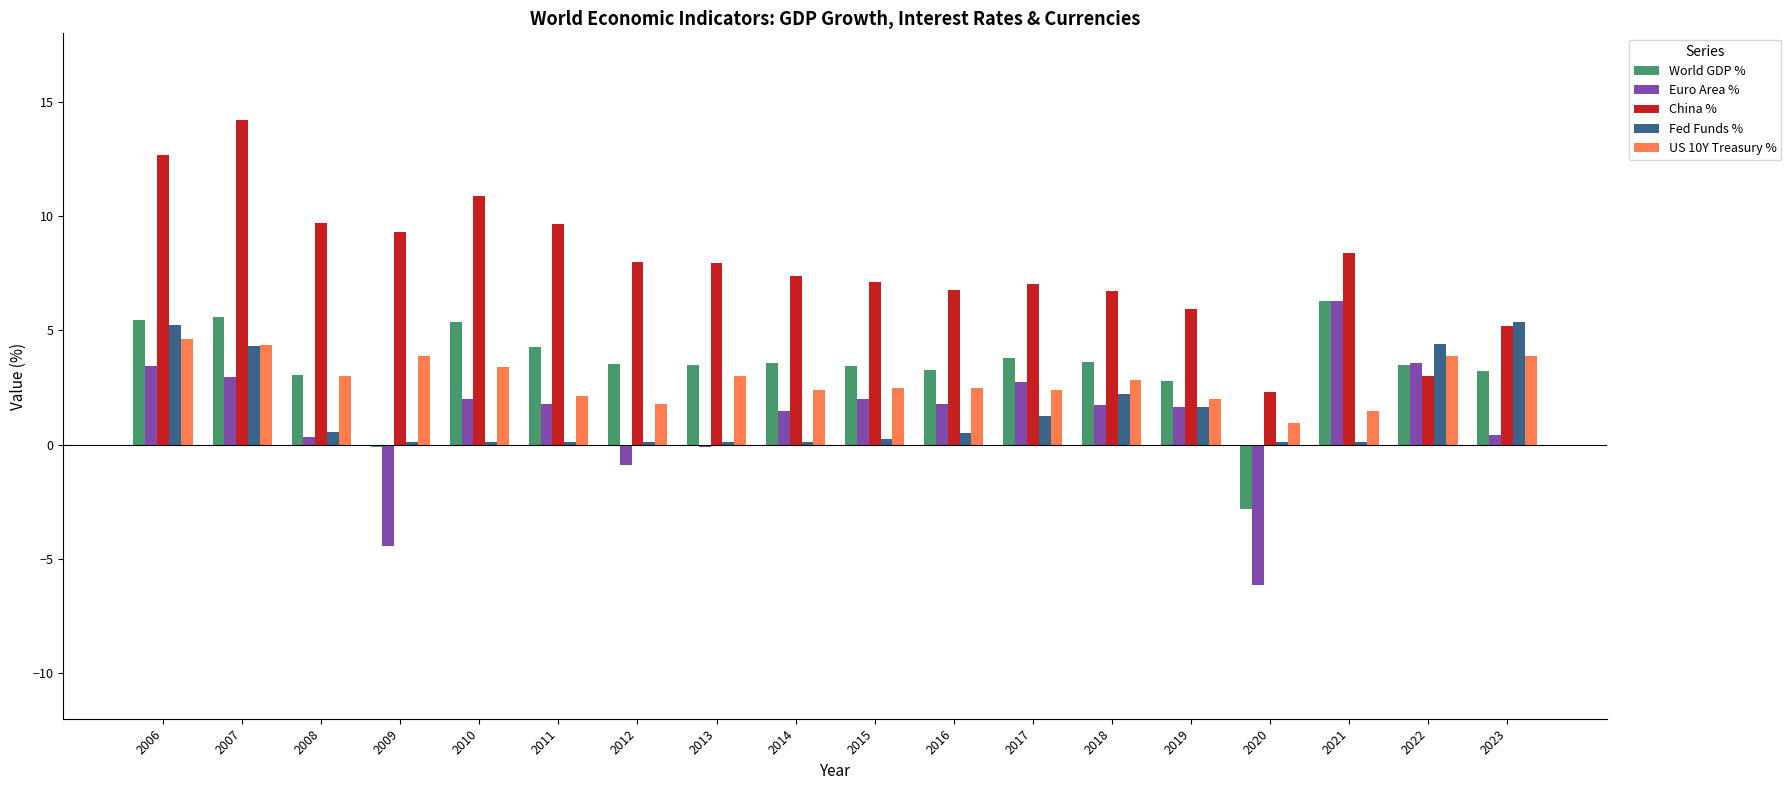

Which series has the largest total across all categories?

China %